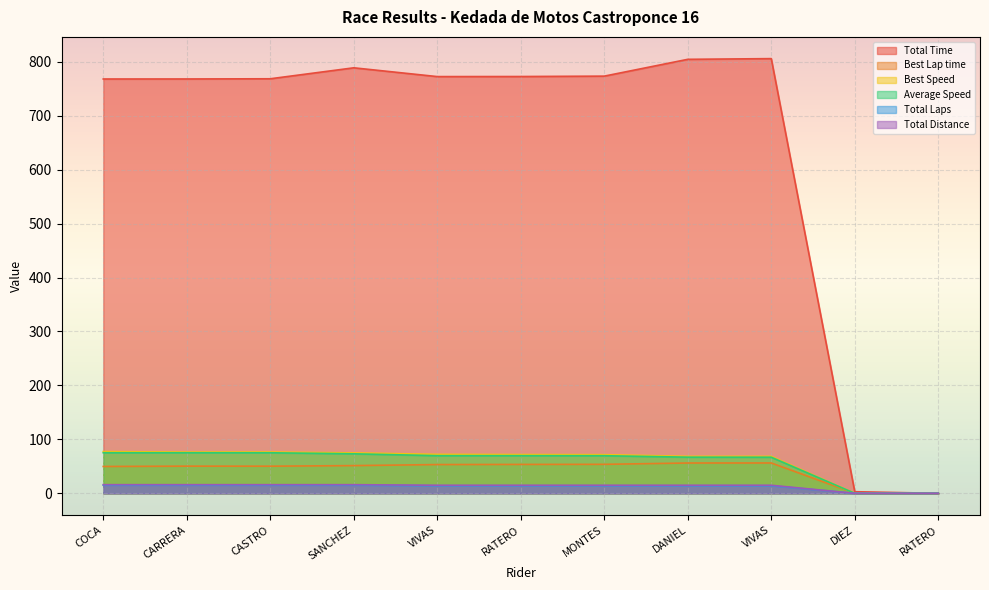

How many lines are shown in the chart?

6